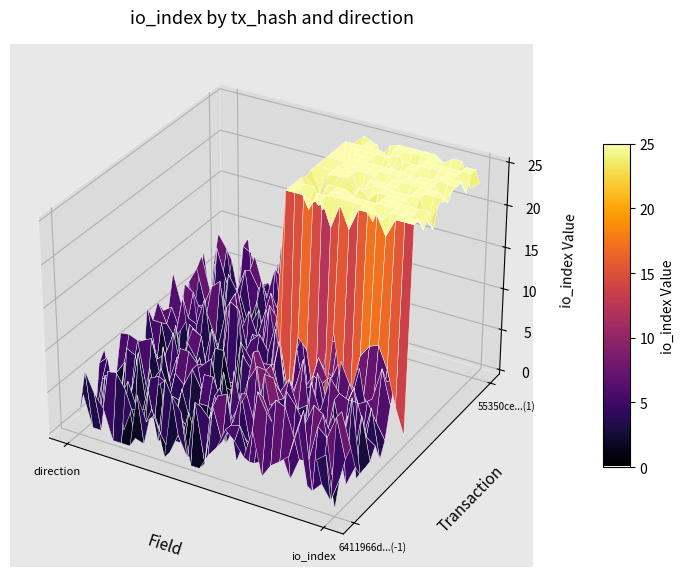

What is the total value across all series at io_index?

27